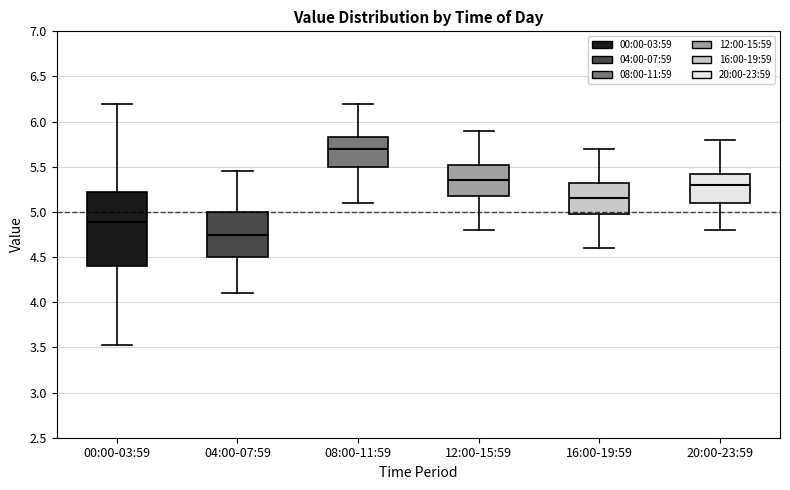

Reading left to right, read every box against the y-axis: the position of its median line, the range the box covers, and the ends of its whiskers. The values are not printed on the chart, so give them approximately, as read against the axis.

00:00-03:59: median 4.90, box 4.40 to 5.25, whiskers 3.55 to 6.20
04:00-07:59: median 4.75, box 4.50 to 5.00, whiskers 4.10 to 5.45
08:00-11:59: median 5.70, box 5.50 to 5.85, whiskers 5.10 to 6.20
12:00-15:59: median 5.35, box 5.20 to 5.55, whiskers 4.80 to 5.90
16:00-19:59: median 5.15, box 5.00 to 5.35, whiskers 4.60 to 5.70
20:00-23:59: median 5.30, box 5.10 to 5.45, whiskers 4.80 to 5.80